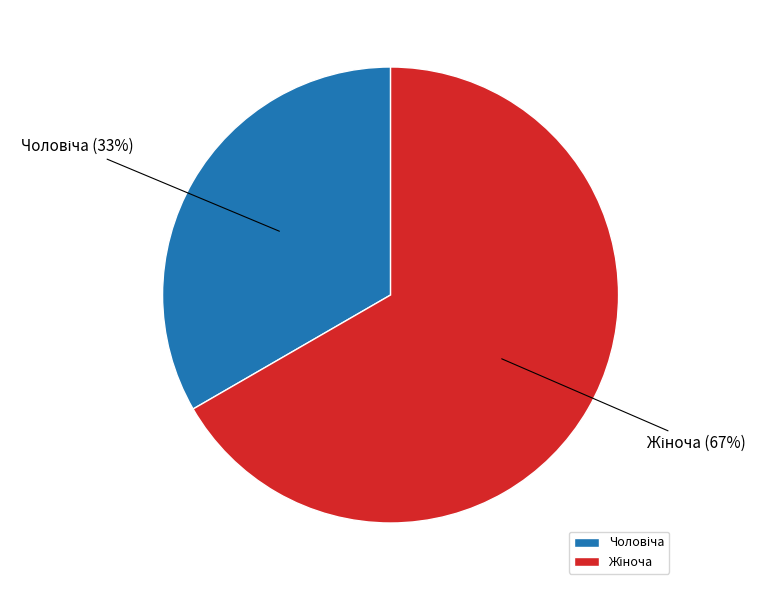

Is there any slice that represents more than half of the pie?

Yes